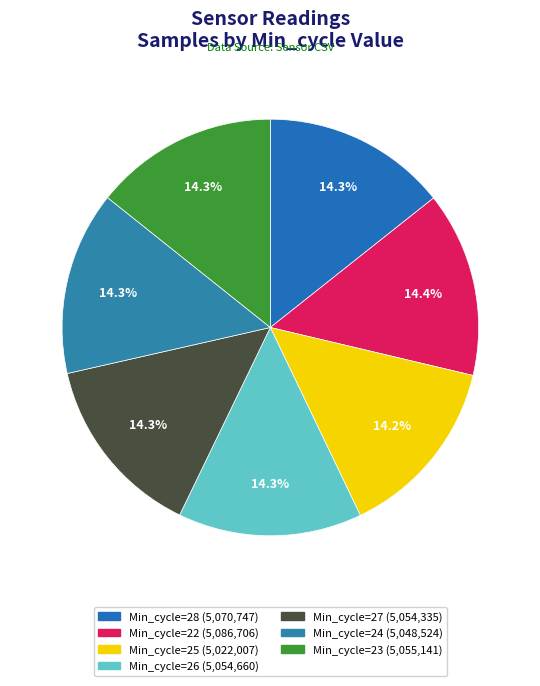

Count the number of slices in the pie.

7